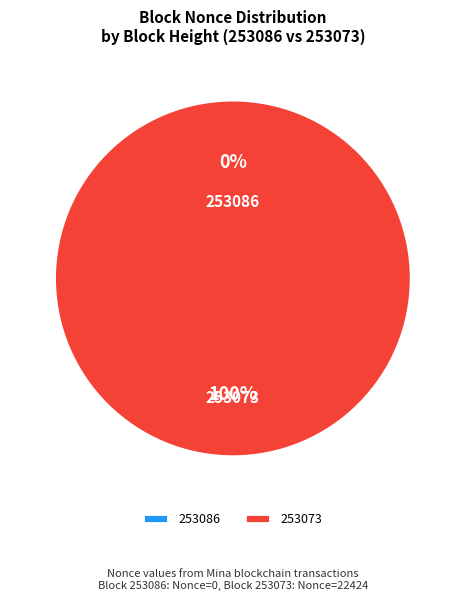

To the nearest percent, what is the difference between the largest and smallest slice percentages?

100%